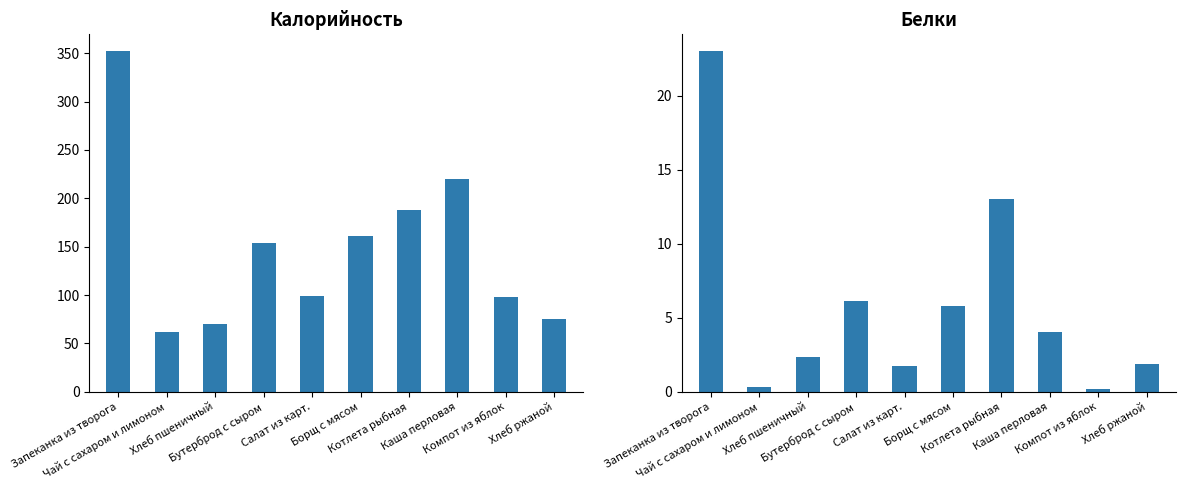

The value of Калорийность at Бутерброд с сыром is 154.0. True or false?

True